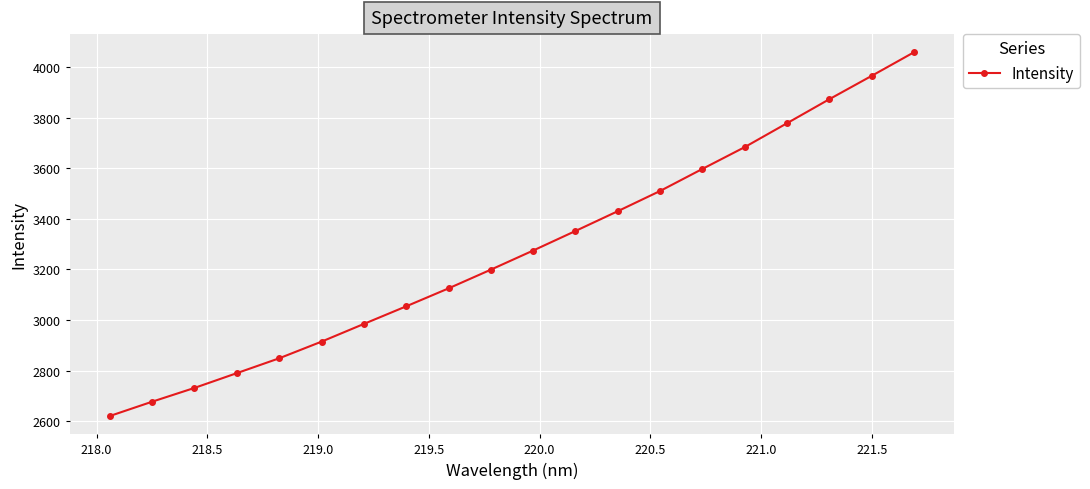

What is the value of the 9th point from the left?

3125.1